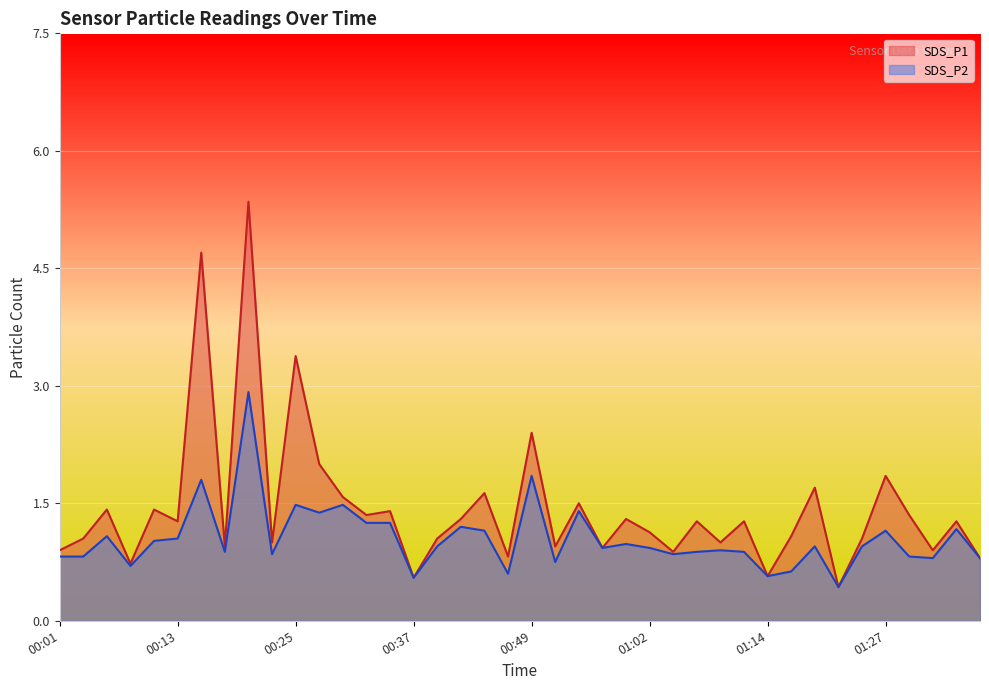

True or false: SDS_P1 has a value of 1.4 at 01:04.

False